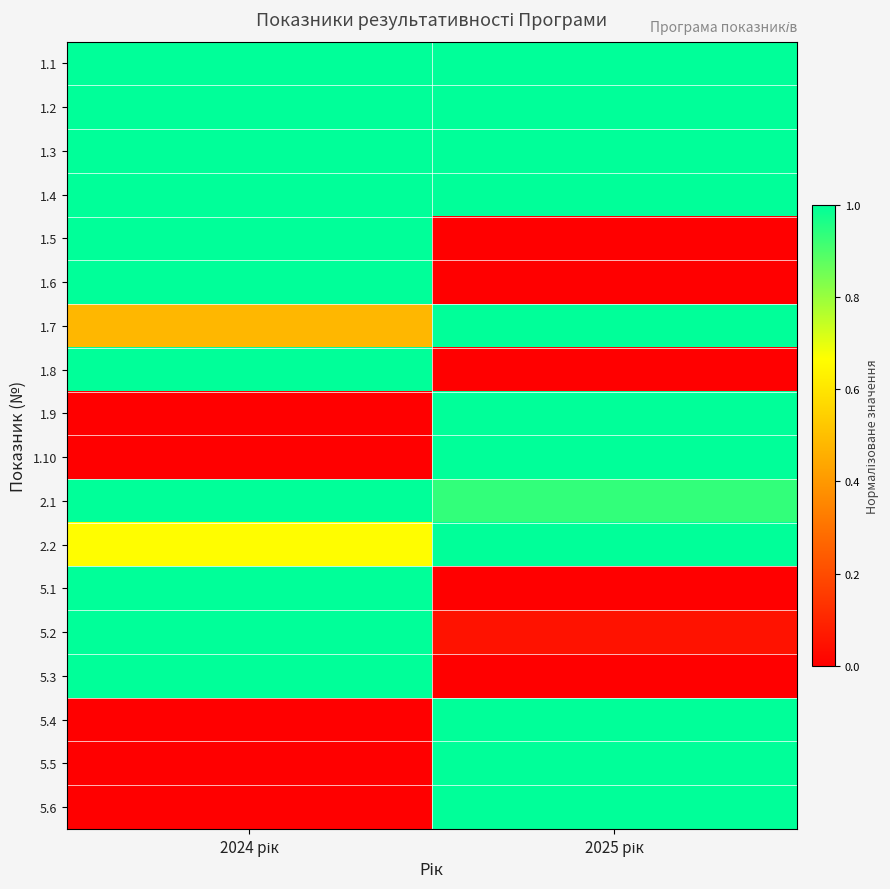

Between 2024 рік and 2025 рік, which series saw the biggest shift?

1.5